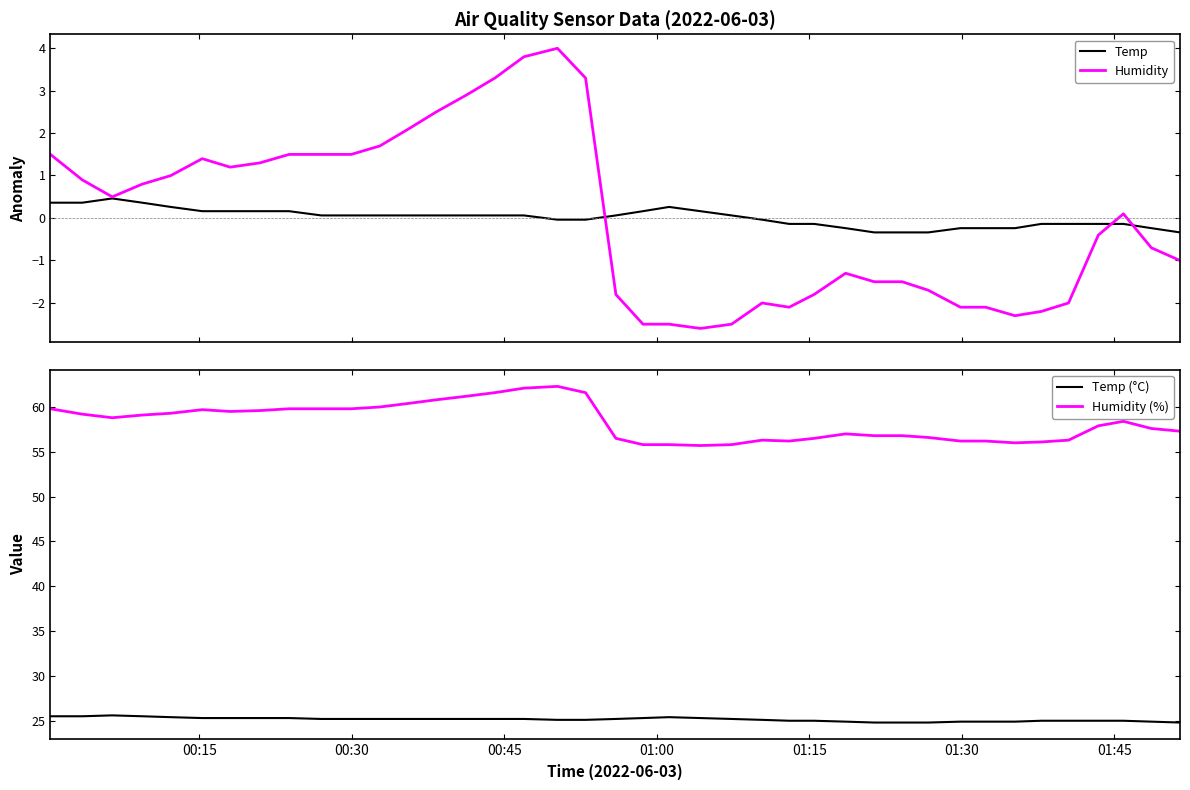

True or false: Temp (°C) and Humidity (%) intersect in this chart.

False